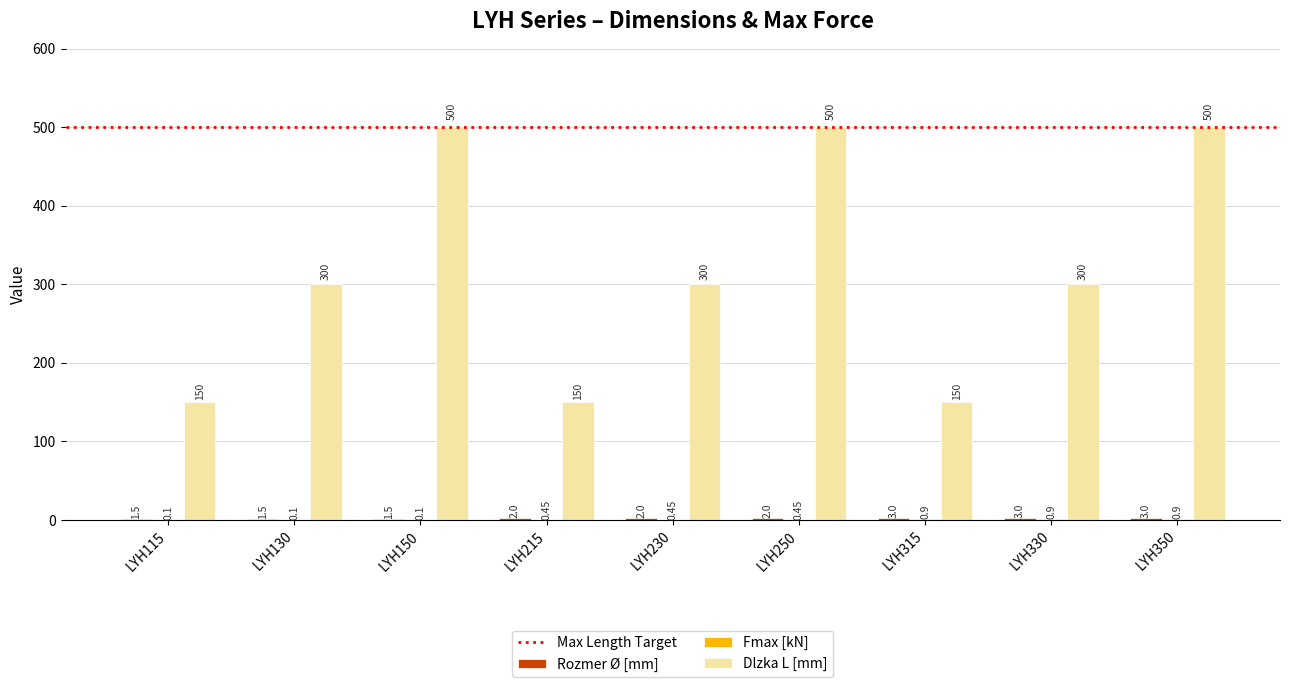

Which series changed the most between LYH115 and LYH130?

Dlzka L [mm]